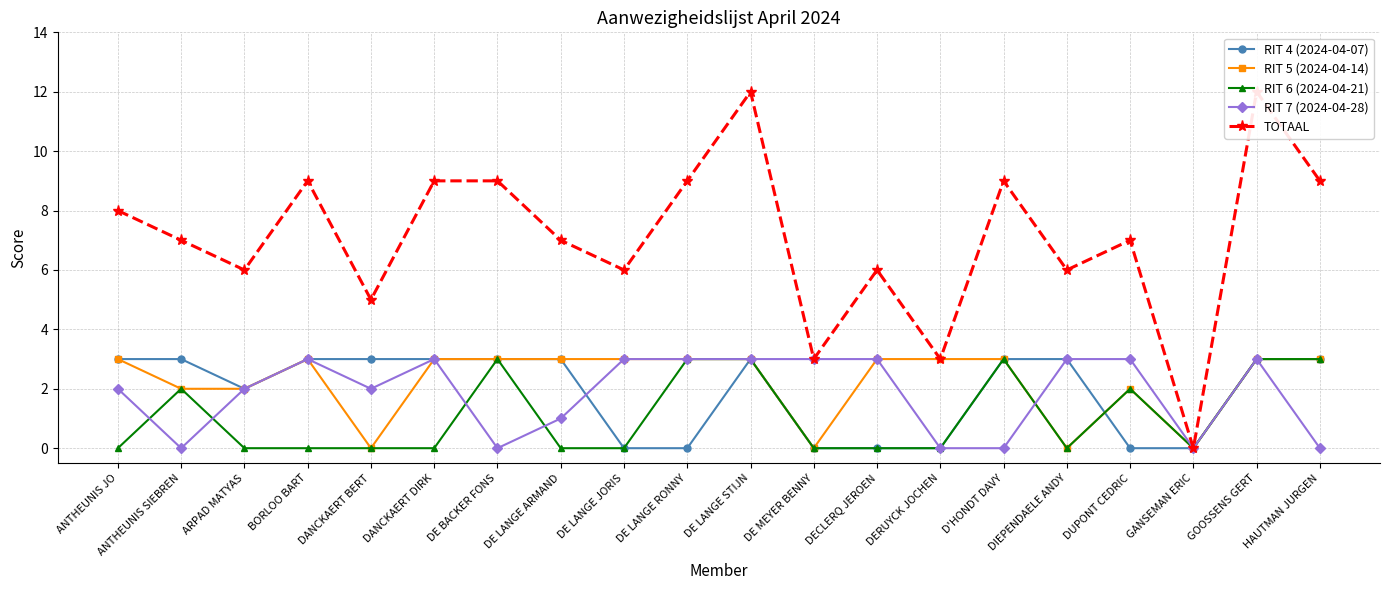

What is the spread (max minus min) of values at DE BACKER FONS?

9